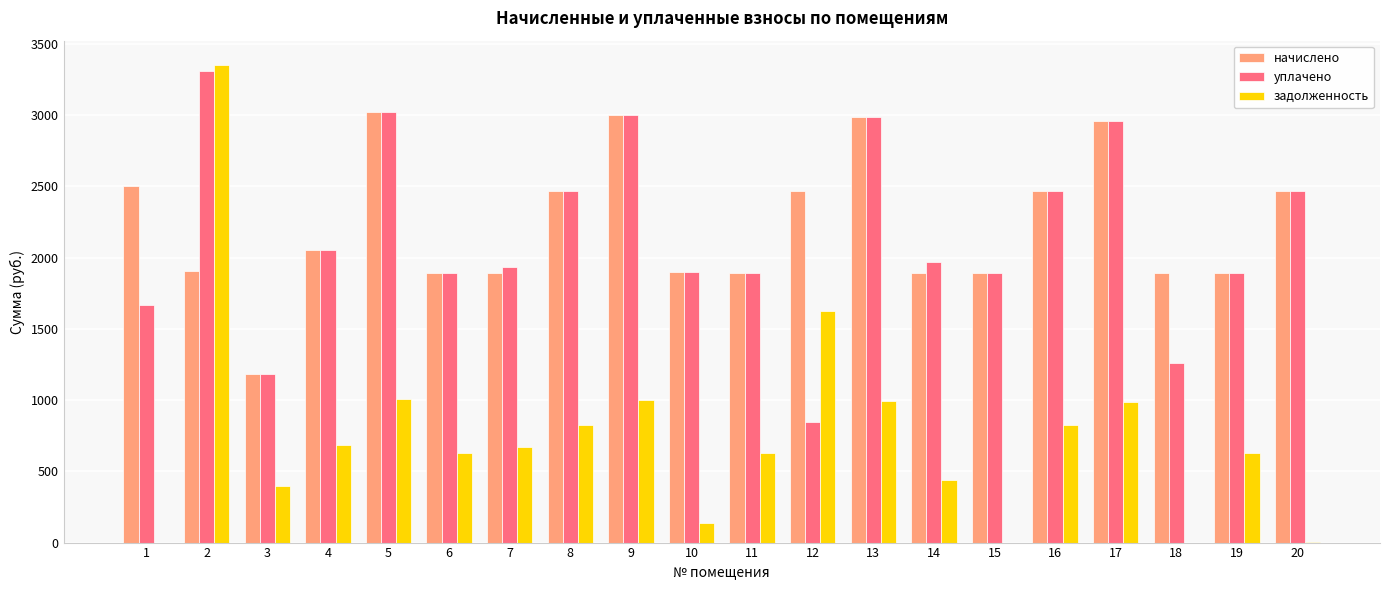

The value of начислено at 11 is 3352.1. True or false?

False